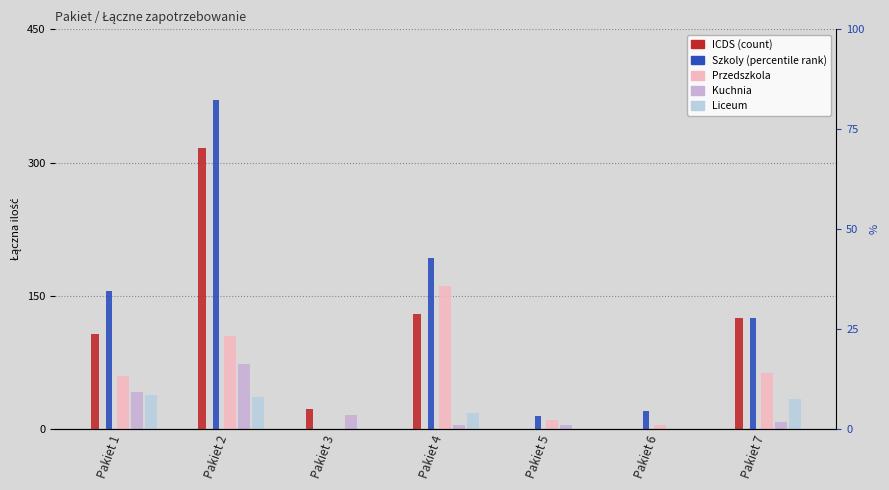

The value of Kuchnia at Pakiet 4 is 5. True or false?

True